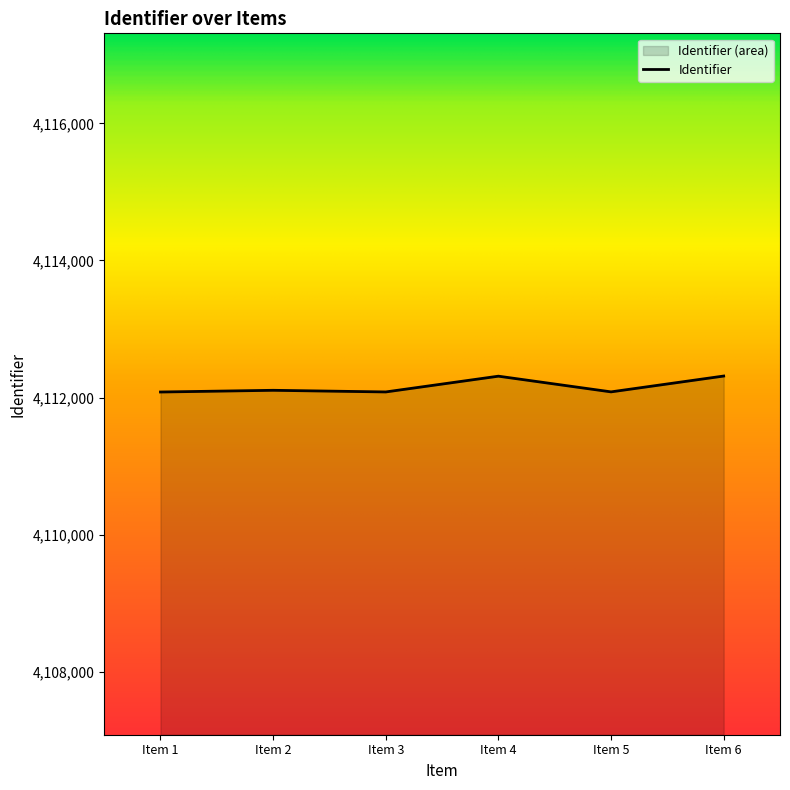

How many lines are shown in the chart?

1